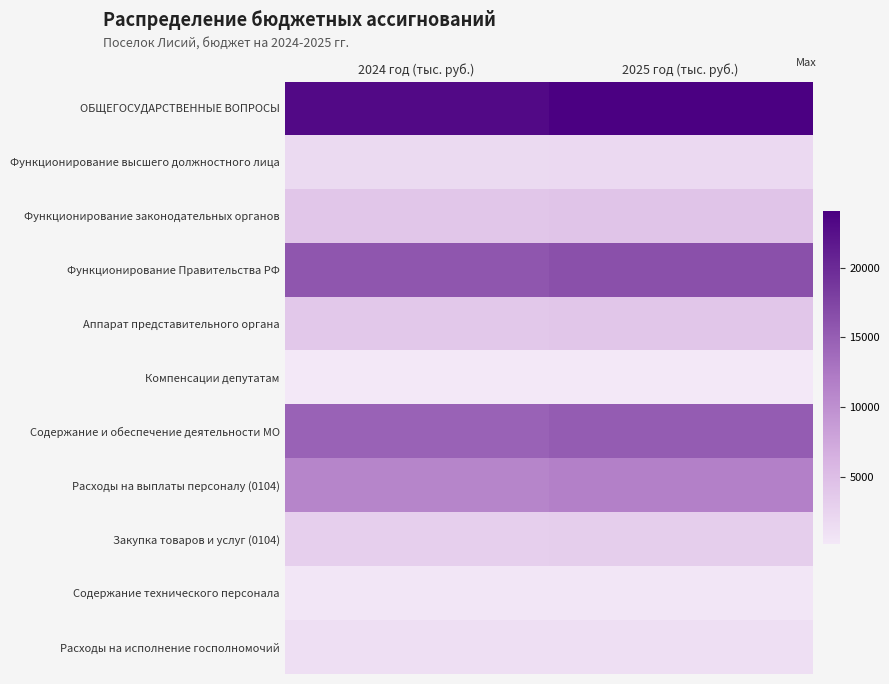

What is the total value across all series at 2024 год (тыс. руб.)?

78941.7